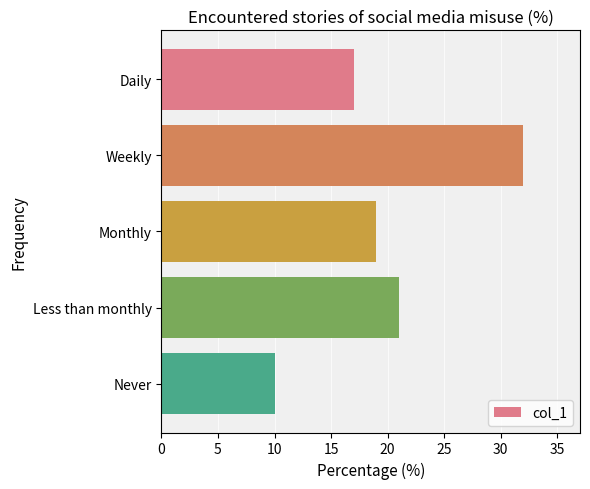

What is the label of the 4th bar from the top?

Less than monthly